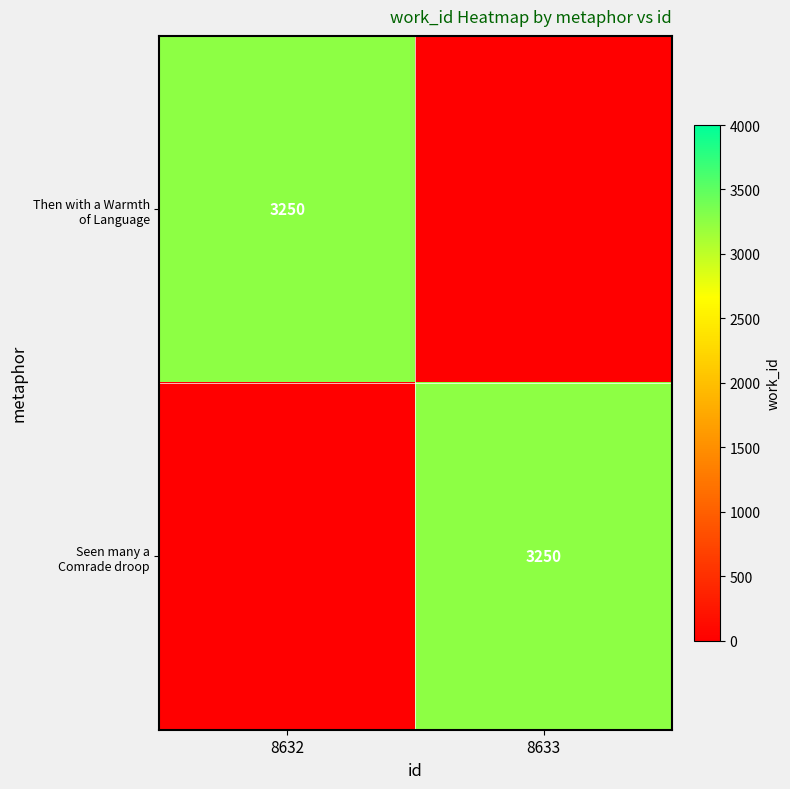

Rank the categories by Seen many a Comrade droop value from highest to lowest.

8633, 8632